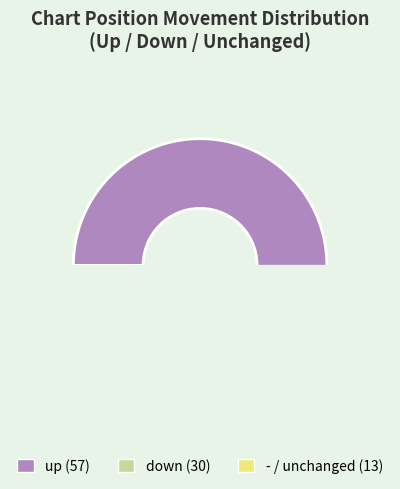

Which category has the biggest portion of the pie?

up